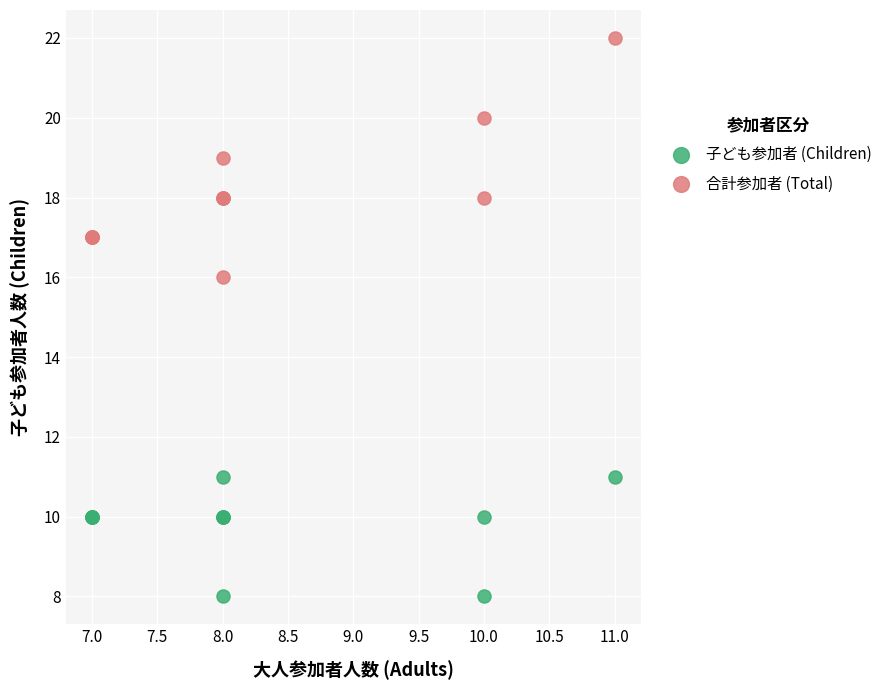

Across all series, what Y value is closest to 15?

16